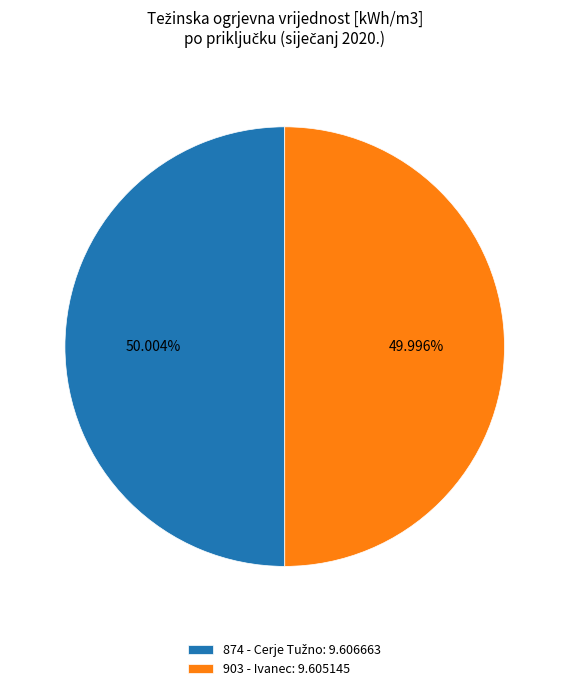

Is there a majority slice in this chart?

Yes